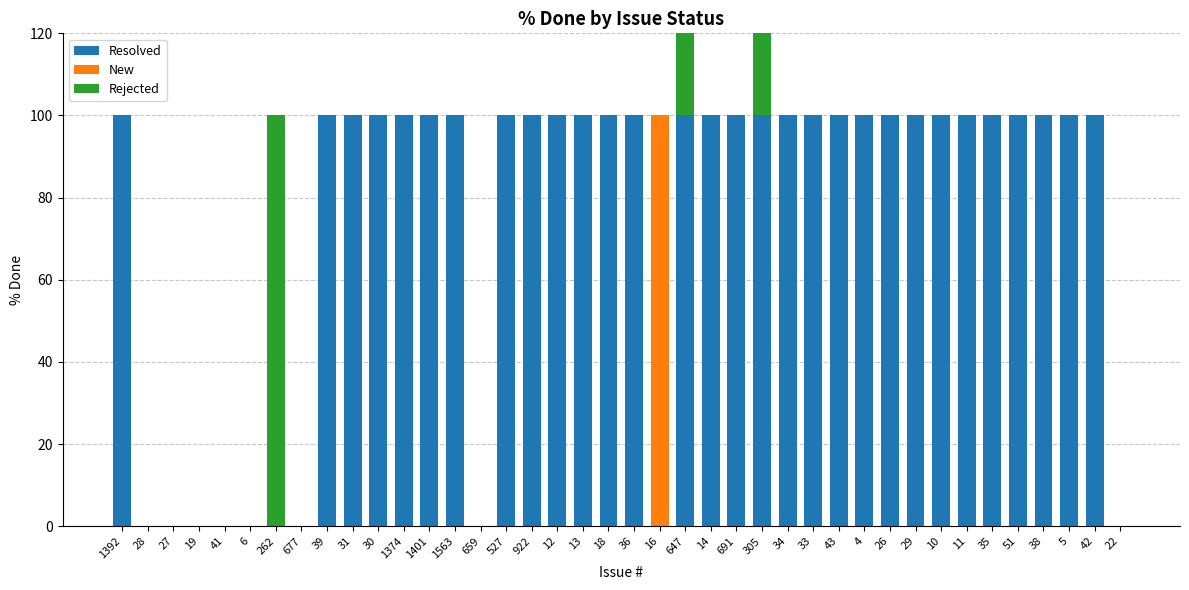

Reading right to left, transcribe all the data shown in this chart.

Resolved: 0	100	100	100	100	100	100	100	100	100	100	100	100	100	100	100	100	100	0	100	100	100	100	100	100	0	100	100	100	100	100	100	0	0	0	0	0	0	0	100
New: 0	0	0	0	0	0	0	0	0	0	0	0	0	0	0	0	0	0	100	0	0	0	0	0	0	0	0	0	0	0	0	0	0	0	0	0	0	0	0	0
Rejected: 0	0	0	0	0	0	0	0	0	0	0	0	0	0	100	0	0	100	0	0	0	0	0	0	0	0	0	0	0	0	0	0	0	100	0	0	0	0	0	0